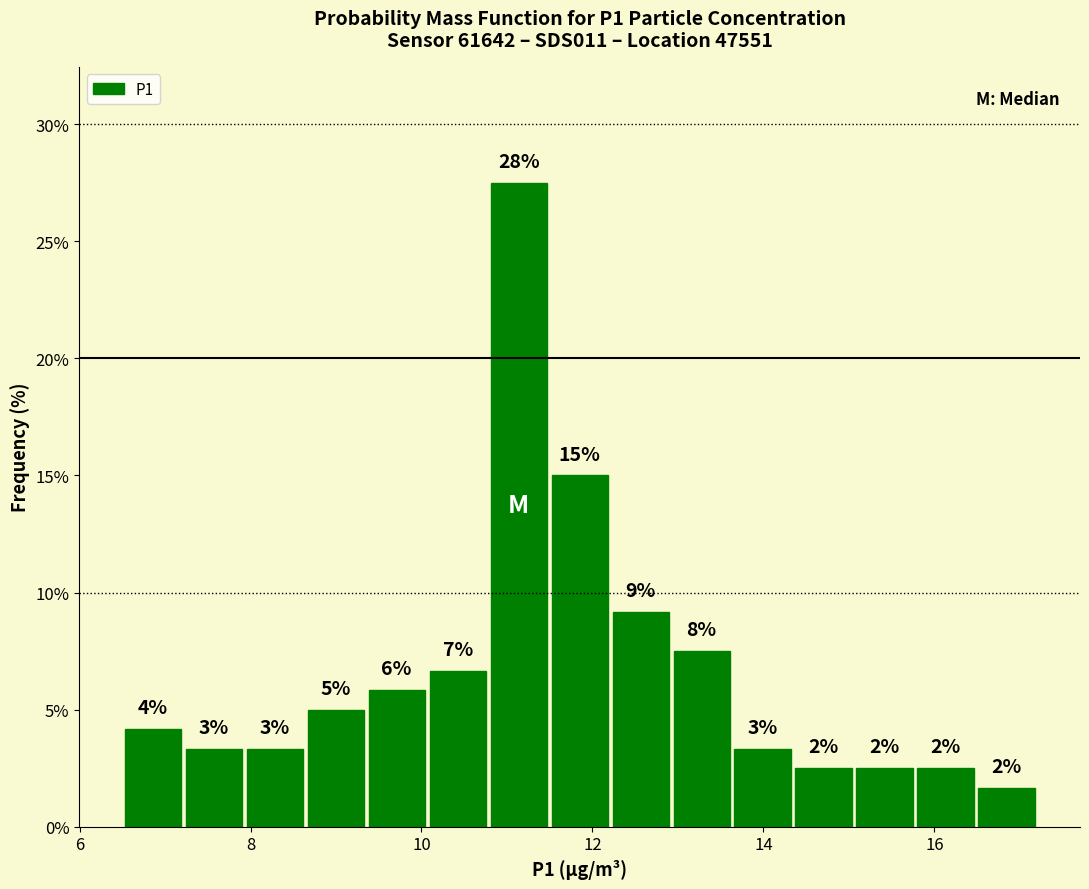

Read against the x-axis, roughly where is the centre of the tallest bar?

11.2